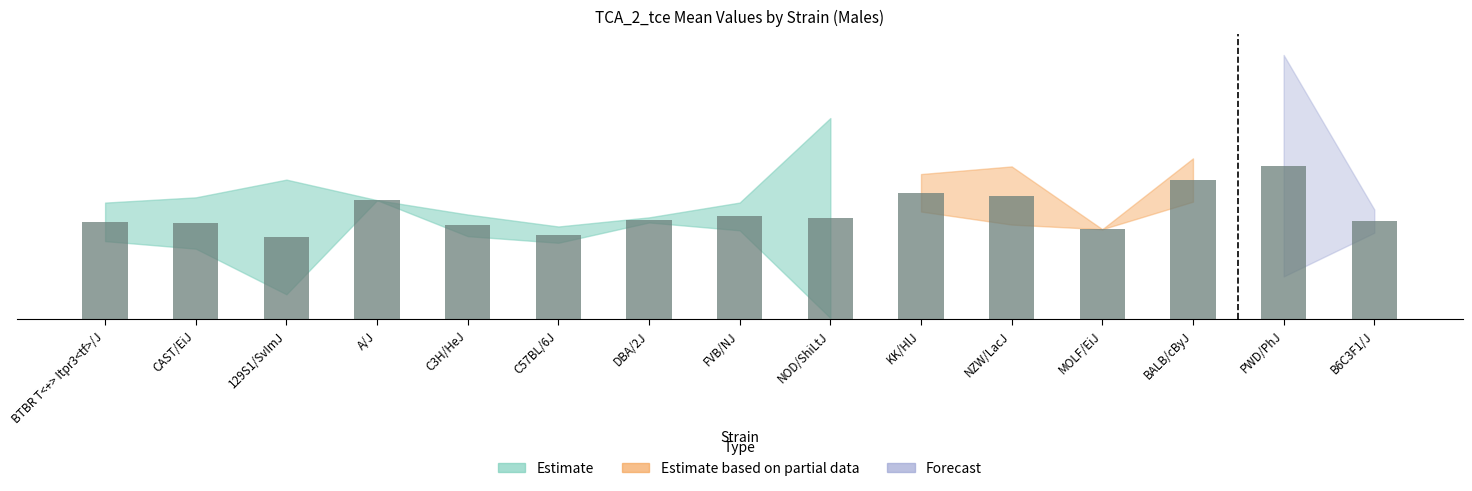

At which label does mean_minus_sd first exceed 224?

A/J